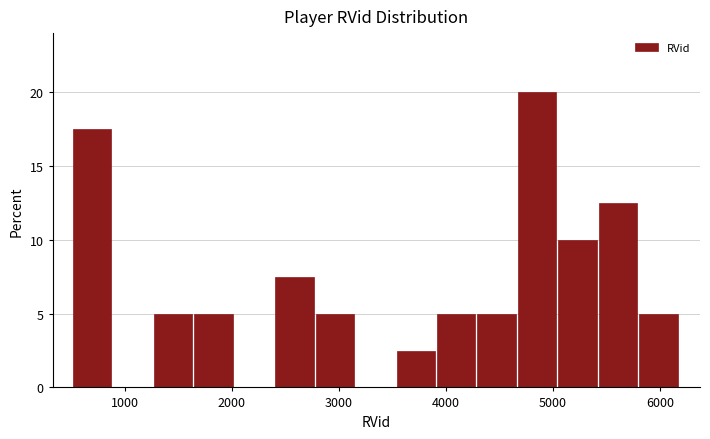

Around what value on the x-axis is the tallest bar? Give the approximate position of its centre, as read against the axis.

4900